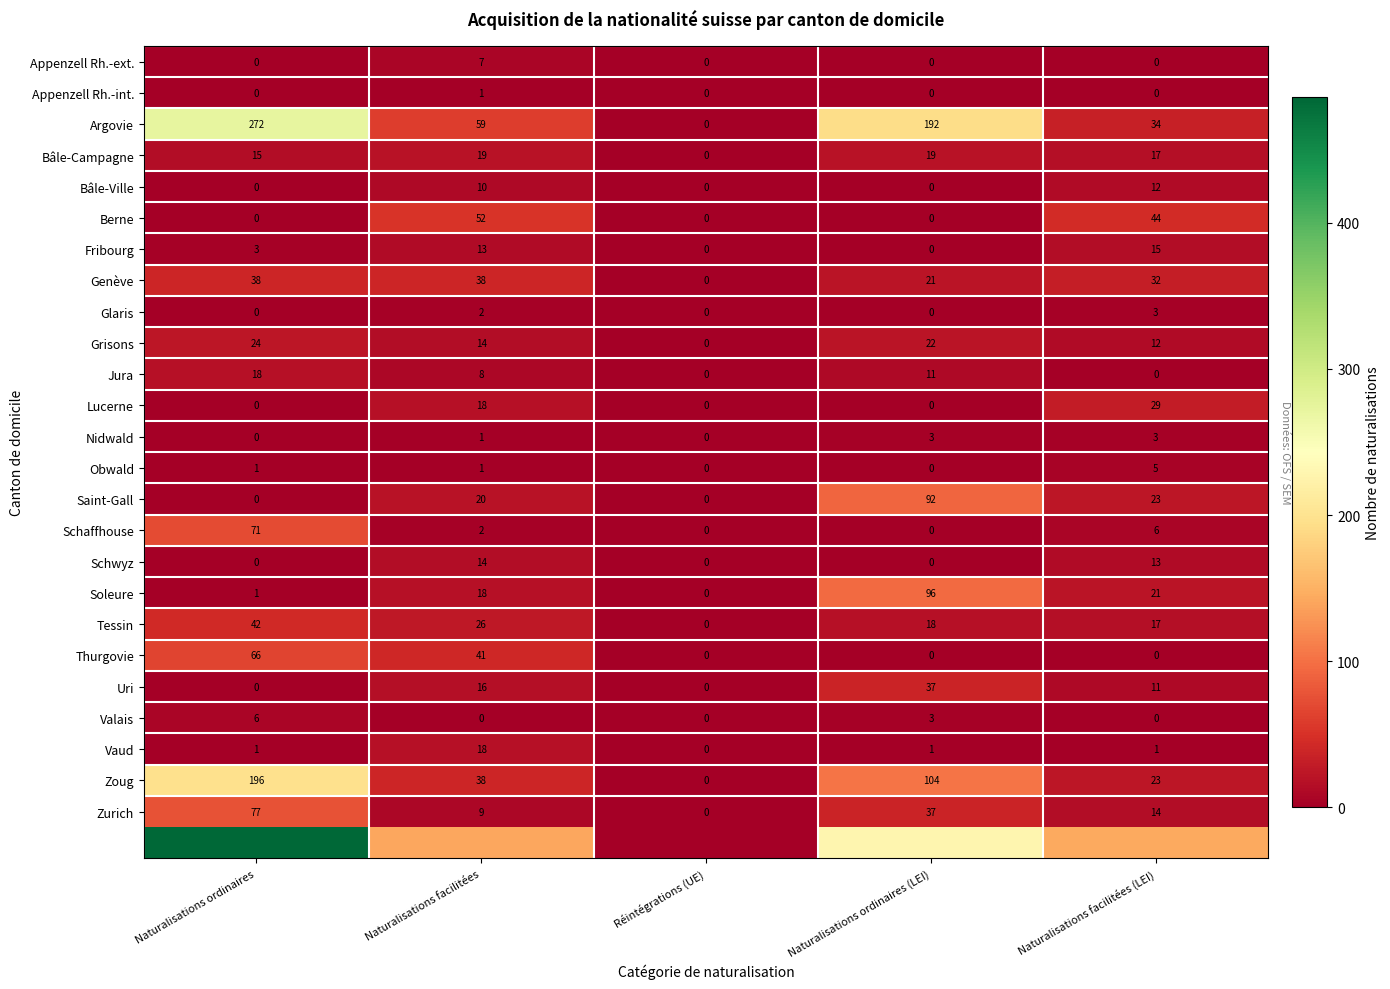

At which category does the chart reach its peak across all series?

Naturalisations ordinaires